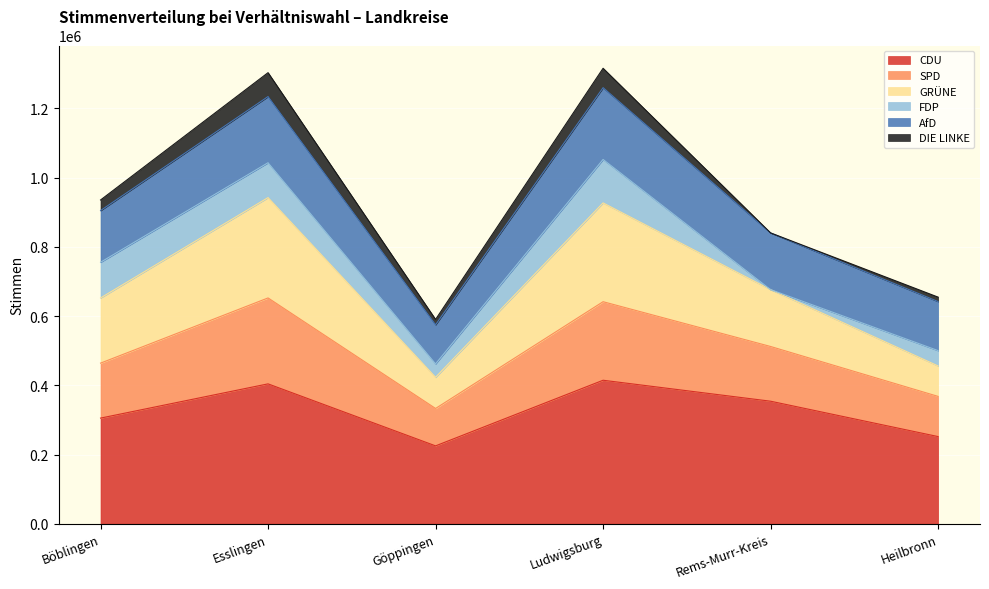

Is the value of SPD at Rems-Murr-Kreis greater than the value of GRÜNE at Göppingen?

Yes